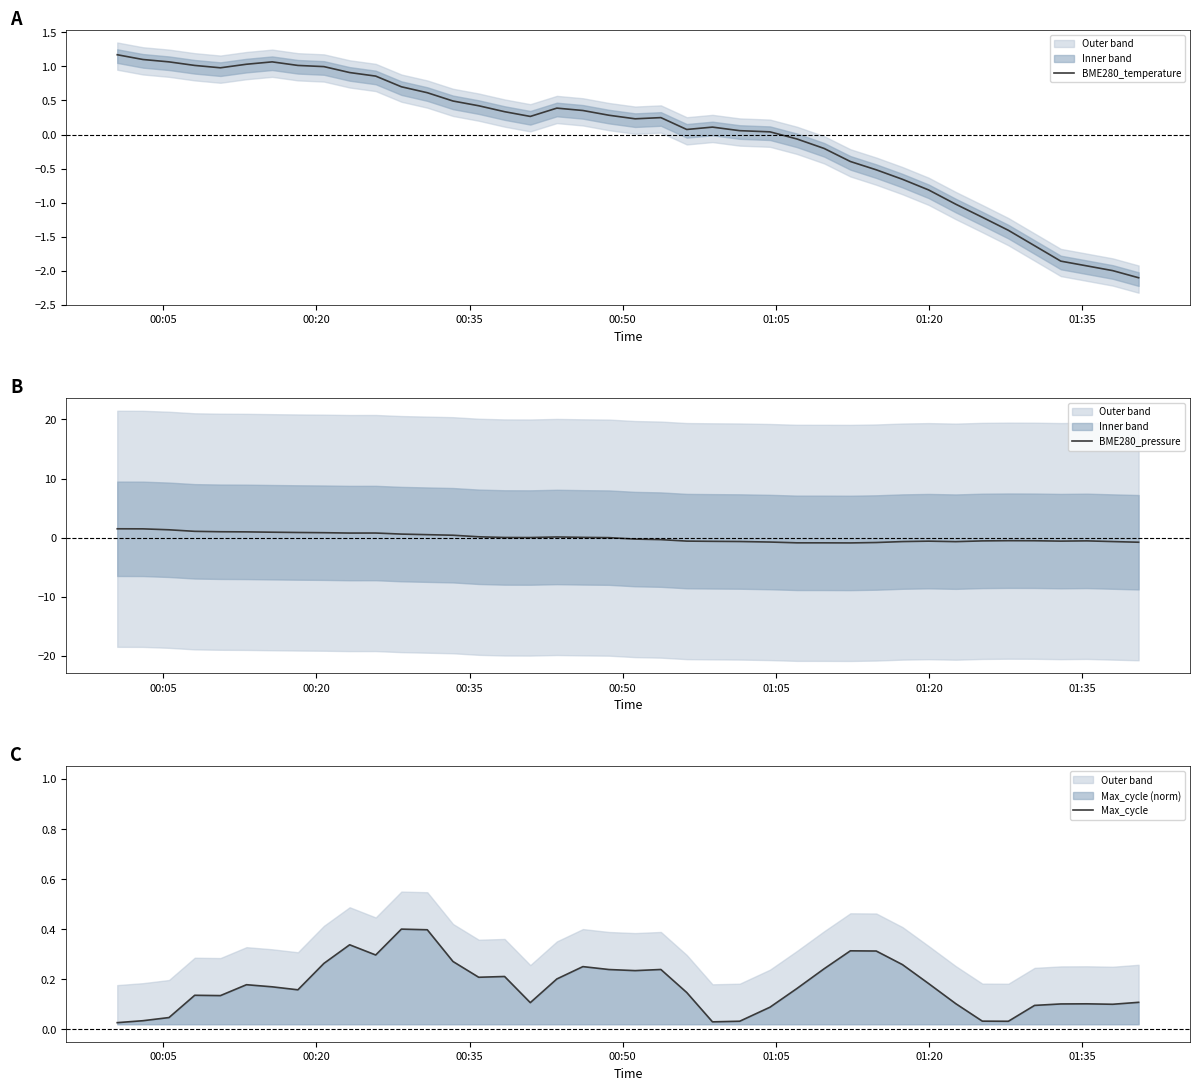

What is the minimum value for BME280_temperature?

-2.1